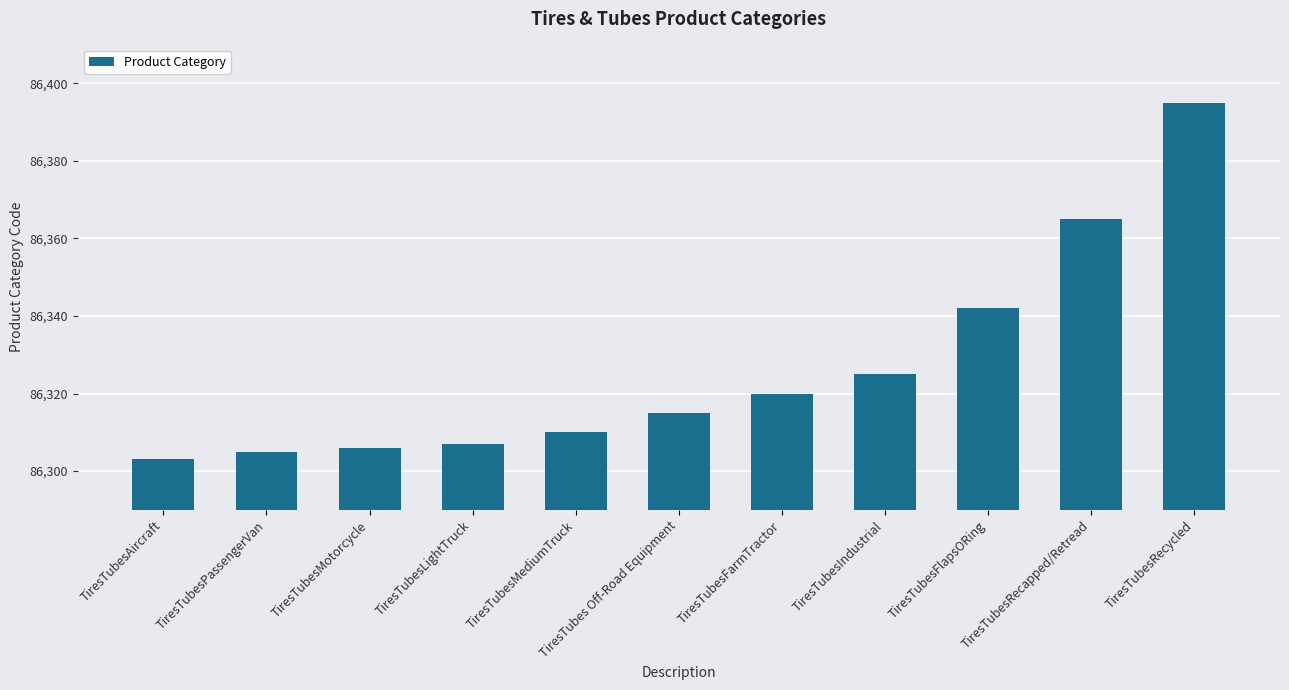

Reading left to right, list all the values displayed in this chart.

TiresTubesAircraft=86303	TiresTubesPassengerVan=86305	TiresTubesMotorcycle=86306	TiresTubesLightTruck=86307	TiresTubesMediumTruck=86310	TiresTubes Off-Road Equipment=86315	TiresTubesFarmTractor=86320	TiresTubesIndustrial=86325	TiresTubesFlapsORing=86342	TiresTubesRecapped/Retread=86365	TiresTubesRecycled=86395